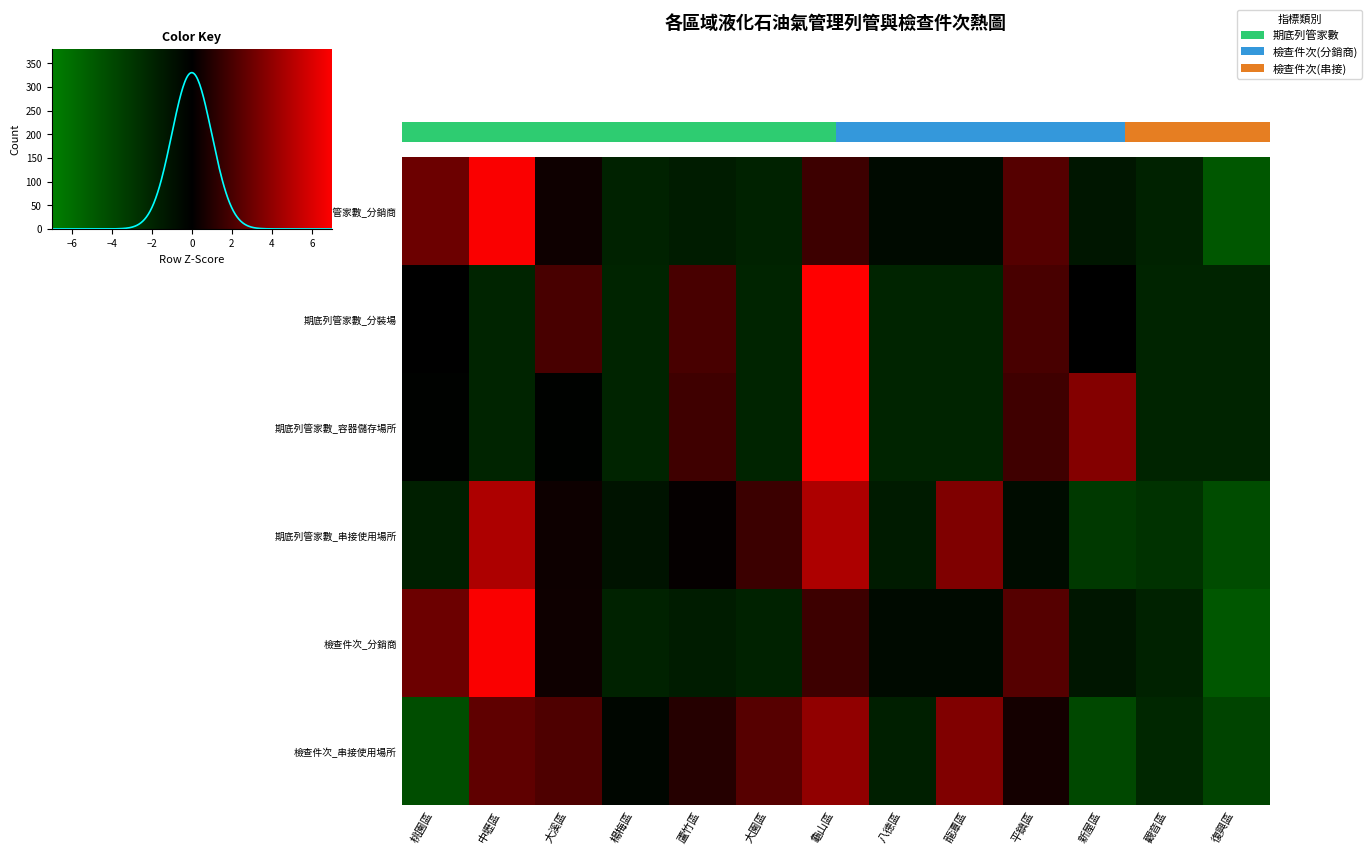

Which series has the largest total across all categories?

期底列管家數_串接使用場所